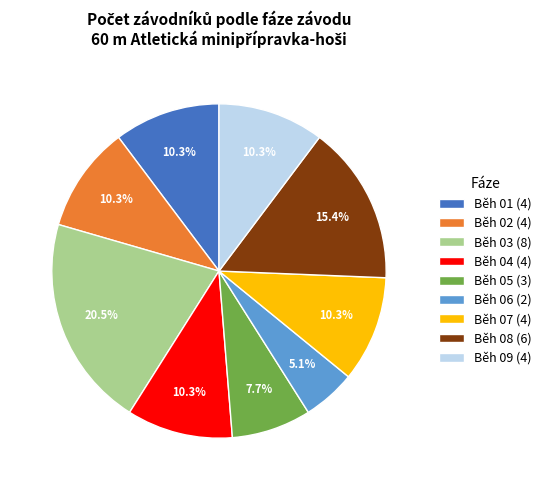

Which slice is the smallest?

Běh 06 (2)